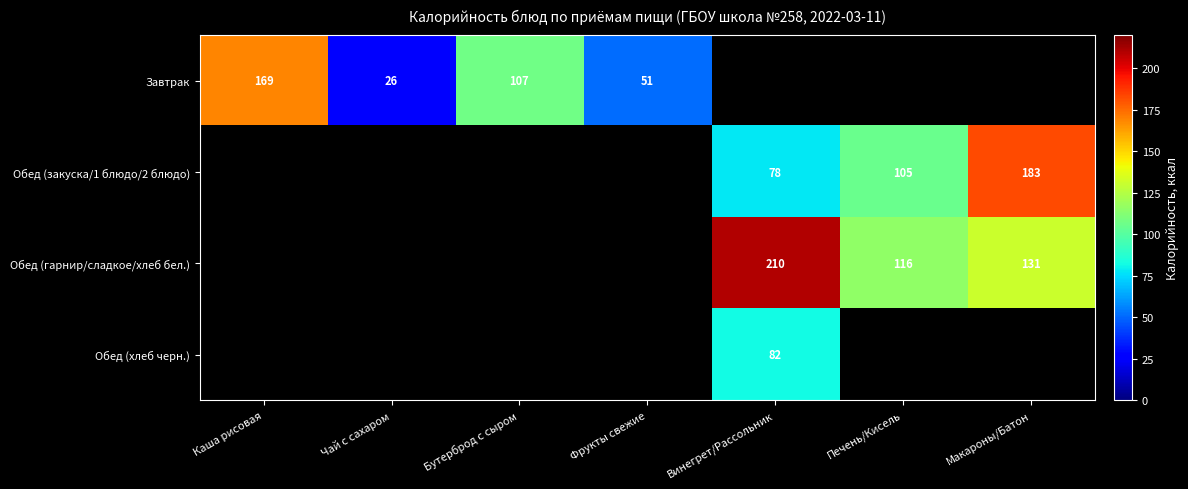

Is it true that Обед (закуска/1 блюдо/2 блюдо) equals 78 at Винегрет/Рассольник?

True